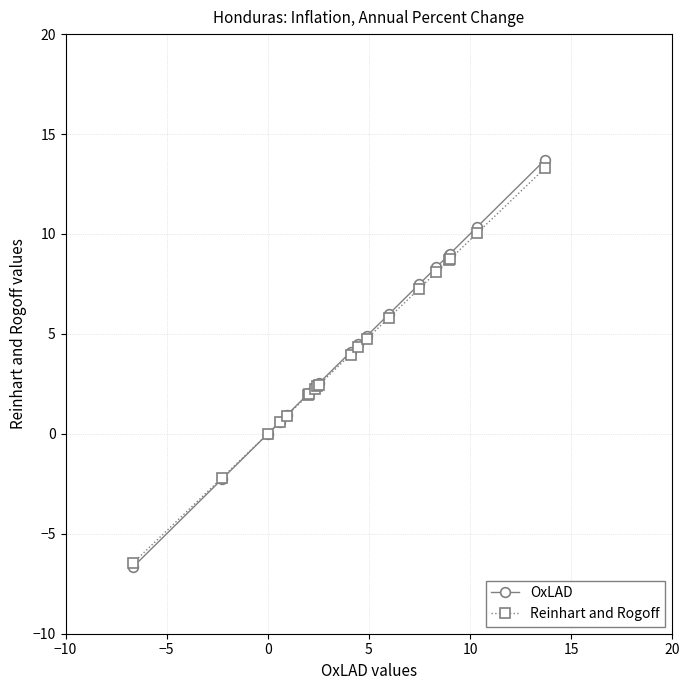

What is the maximum value for OxLAD?

13.7